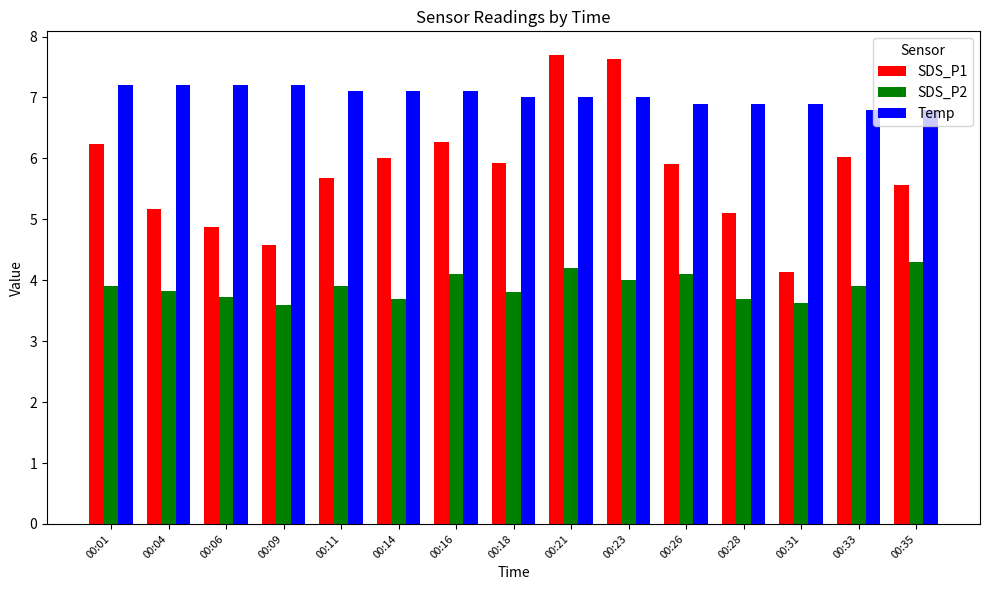

What is the value of the SDS_P2 bar at the 9th from the left?

4.2